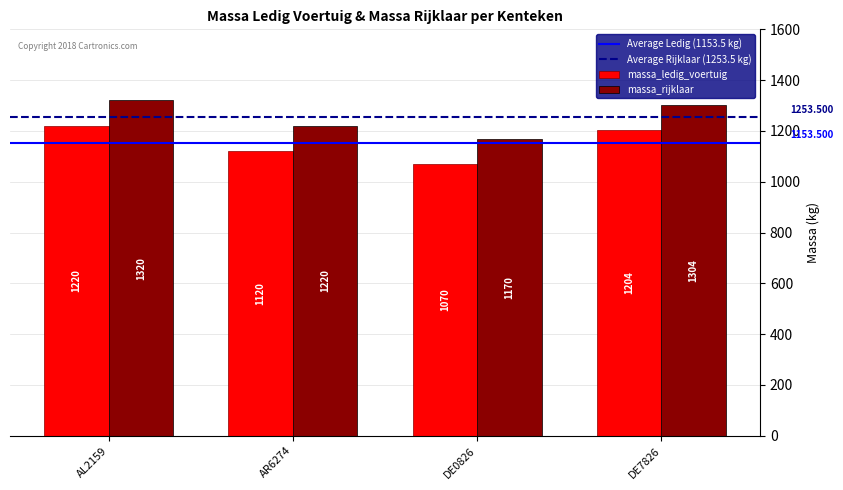

At which label does massa_ledig_voertuig reach its minimum?

DE0826